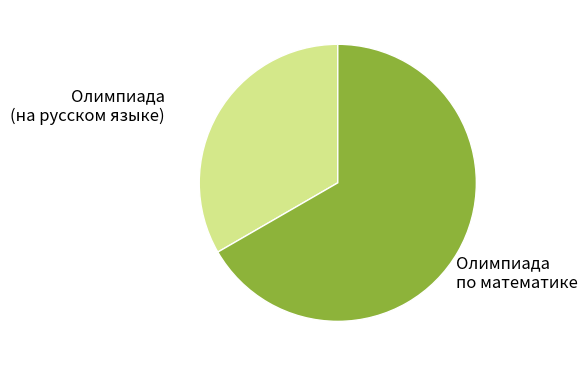

What is the smallest slice in the pie chart?

Олимпиада (на русском языке)